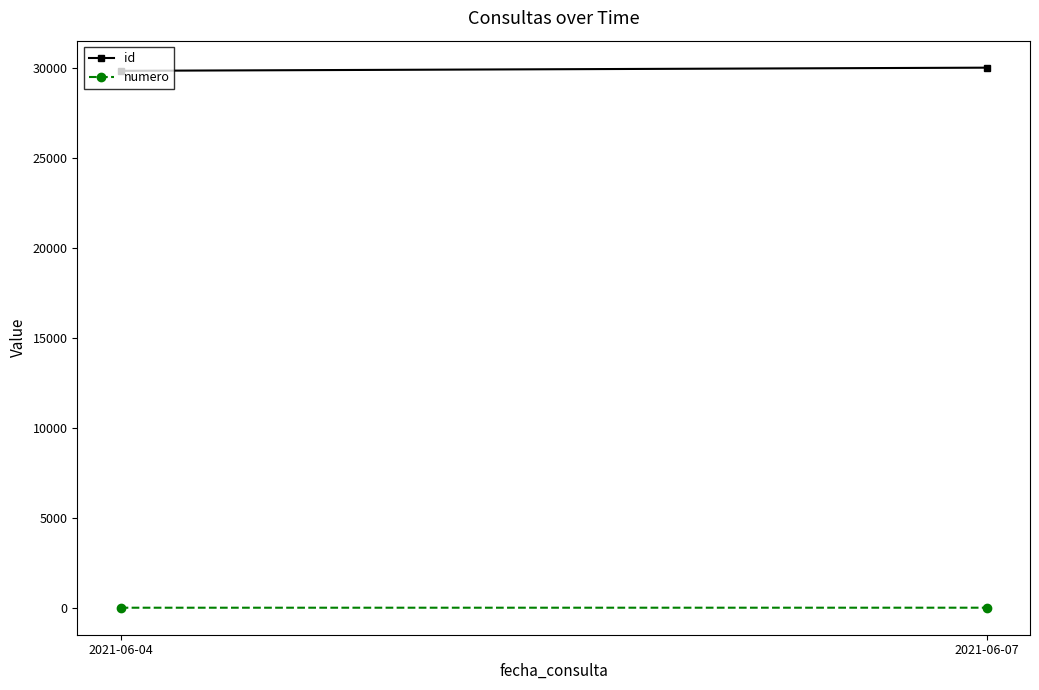

Does the chart have visible grid lines?

No